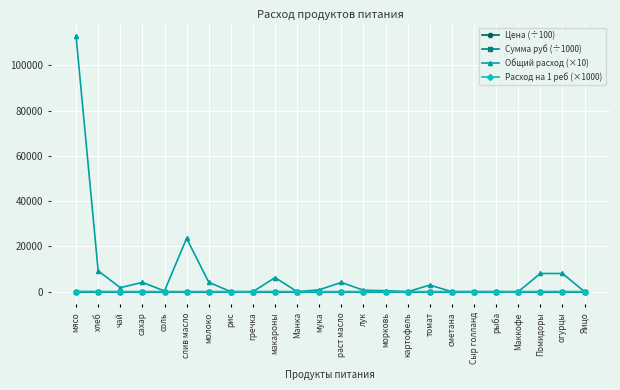

What is the label of the 18th point from the right?

молоко